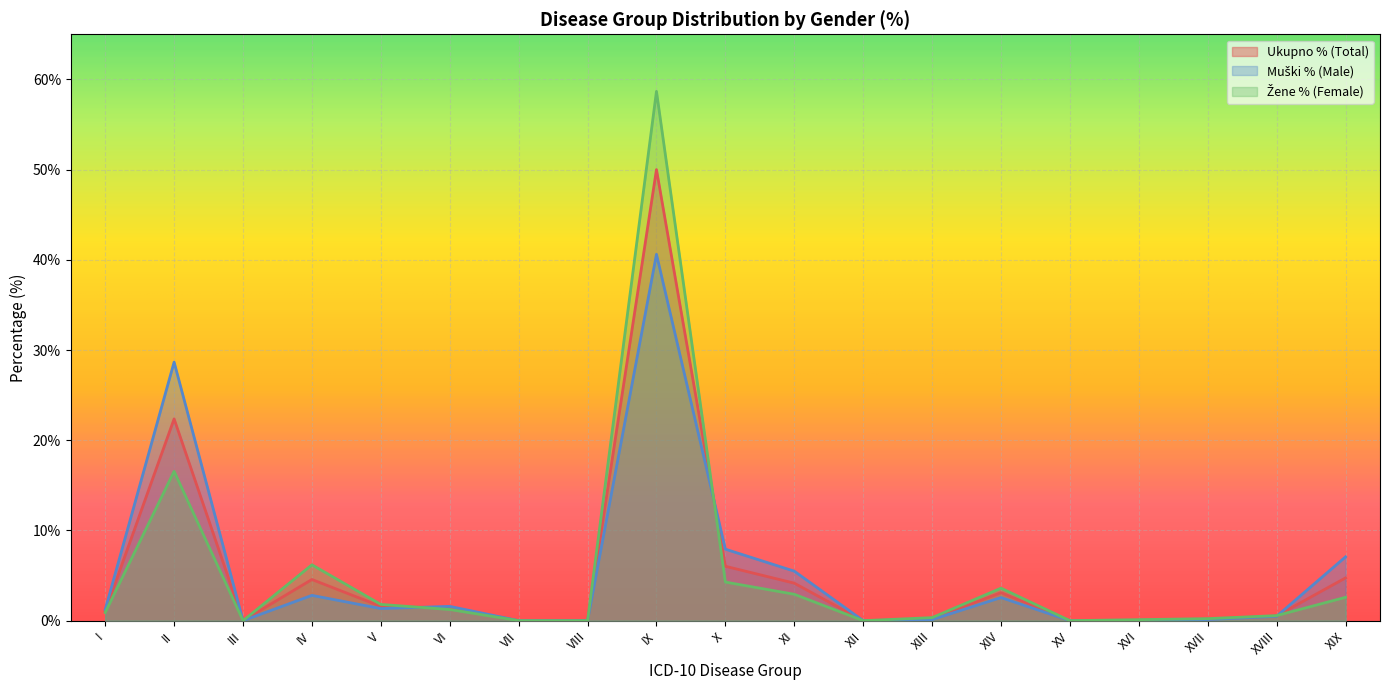

Between which two adjacent categories do Muški % (Male) and Ukupno % (Total) first intersect?

V and VI